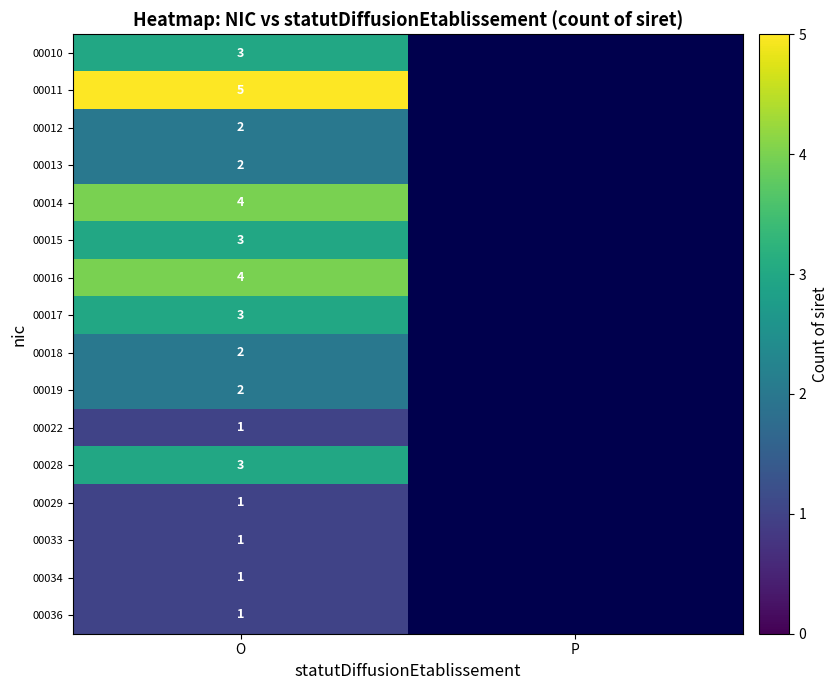

What is the total value across all series at O?

38